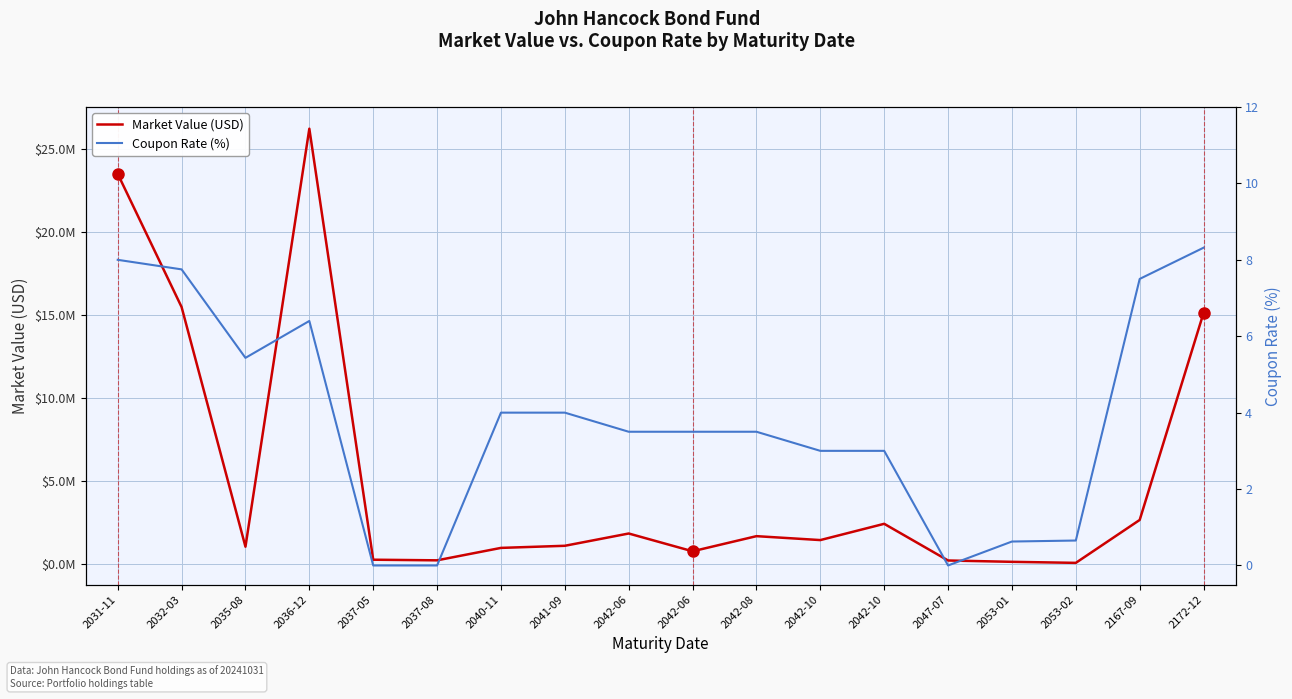

Is it true that Market Value (USD) equals 2641408.3 at 2167-09?

True